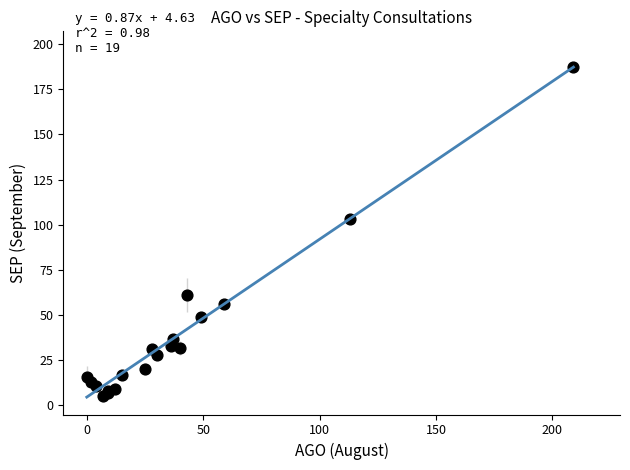

What Y value in the scatter plot is closest to 96?

103